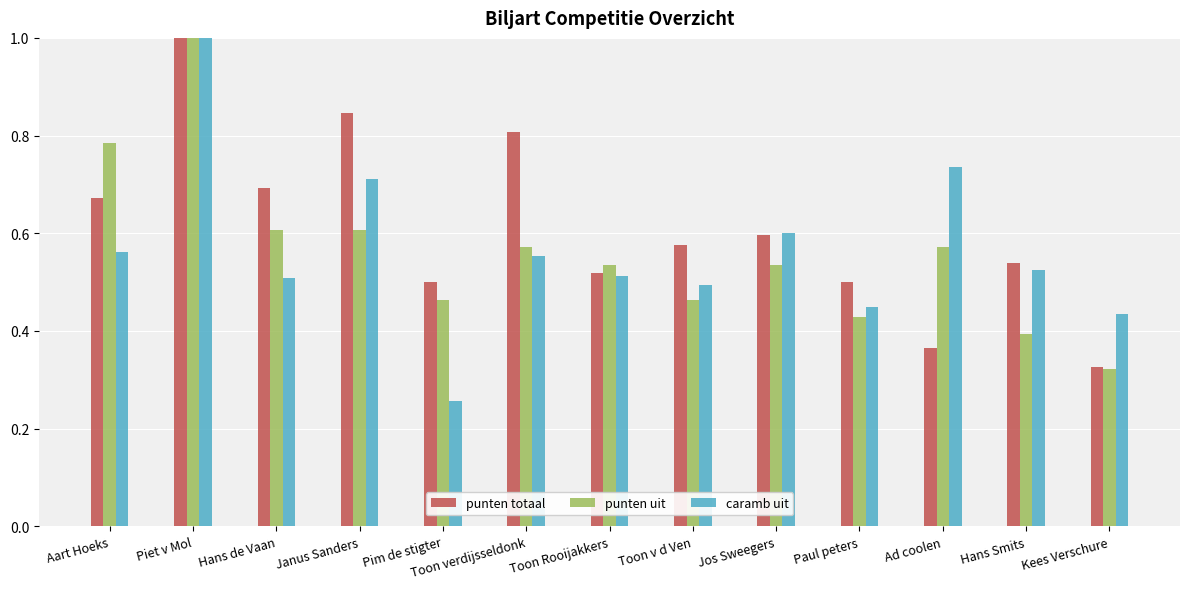

The punten uit series shows 0.7 at Toon v d Ven. True or false?

False